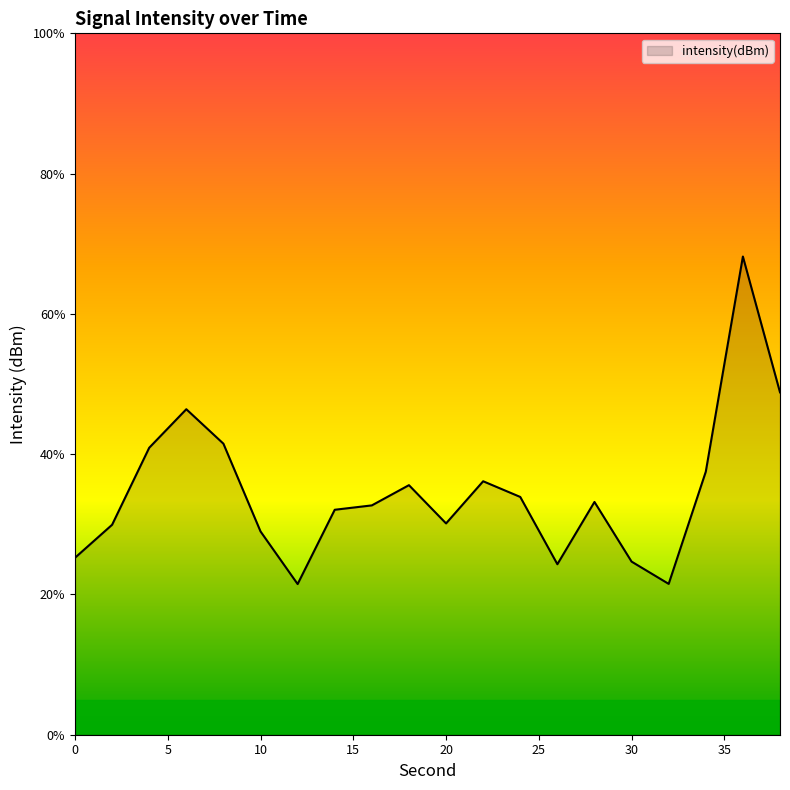

What is the maximum value shown in the chart?

68.2